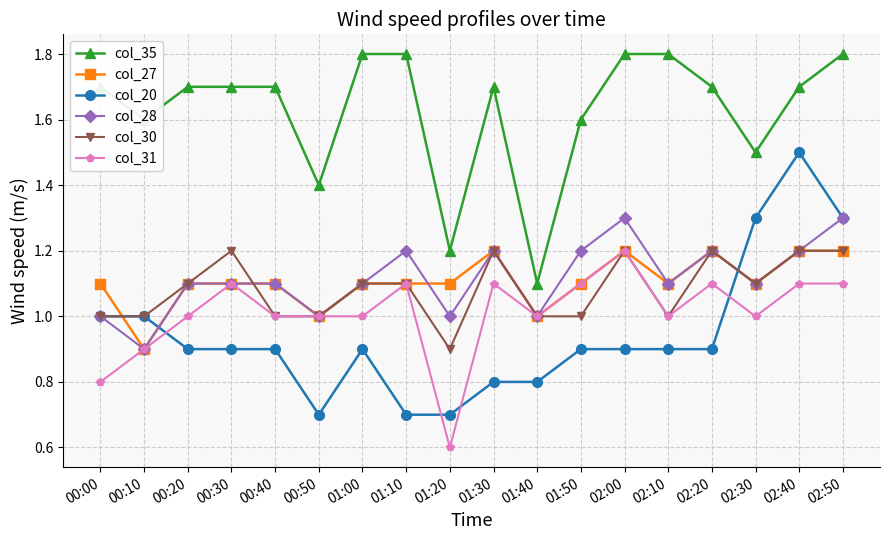

Which series has the largest total across all categories?

col_35